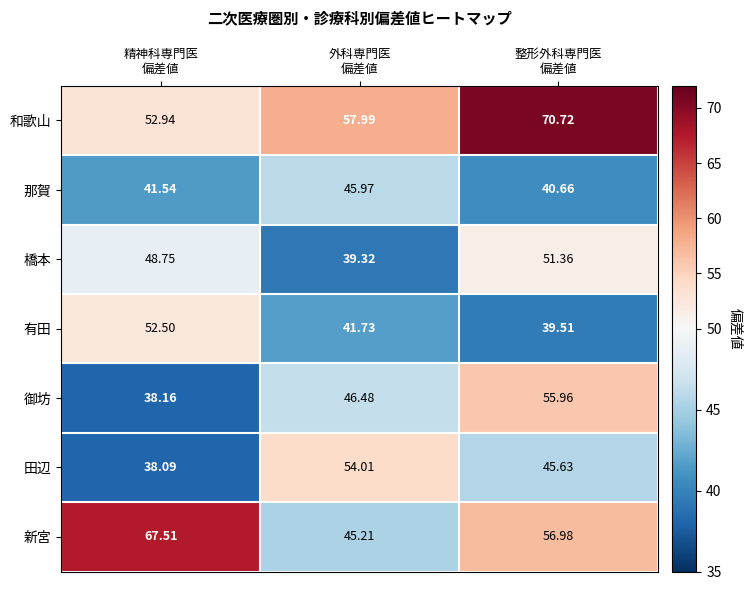

List the series in order of their peak value, lowest first.

那賀, 橋本, 有田, 田辺, 御坊, 新宮, 和歌山